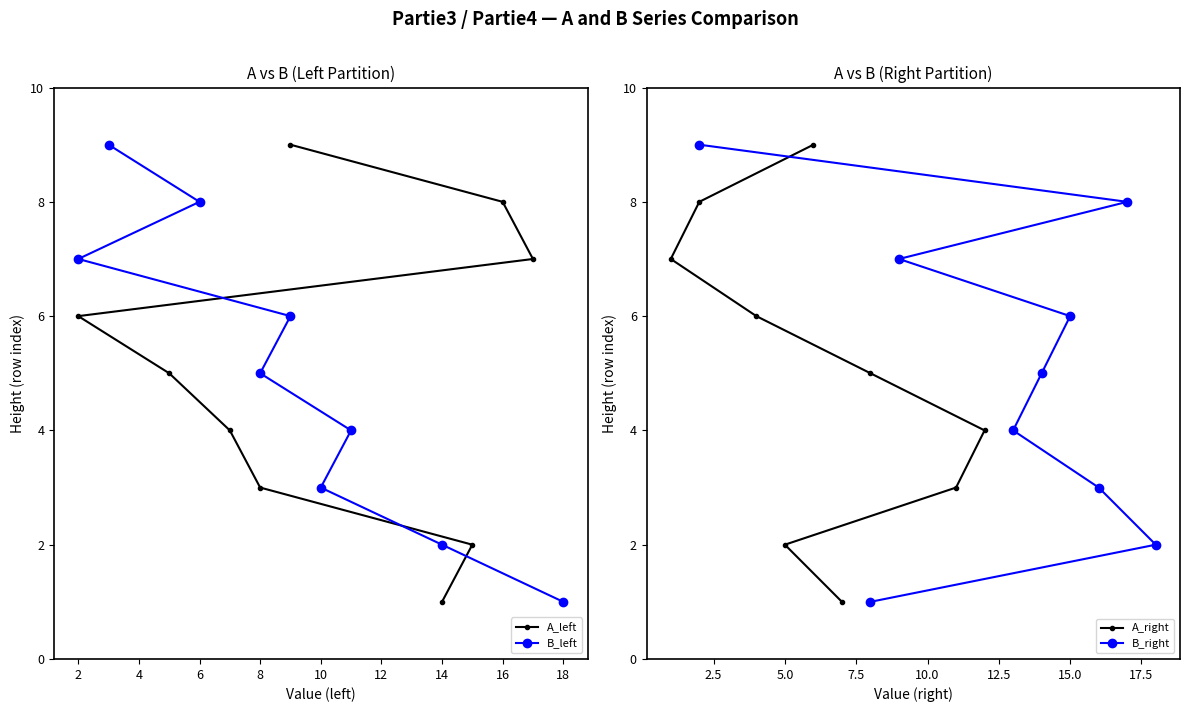

At which label does B_left first exceed 5?

2